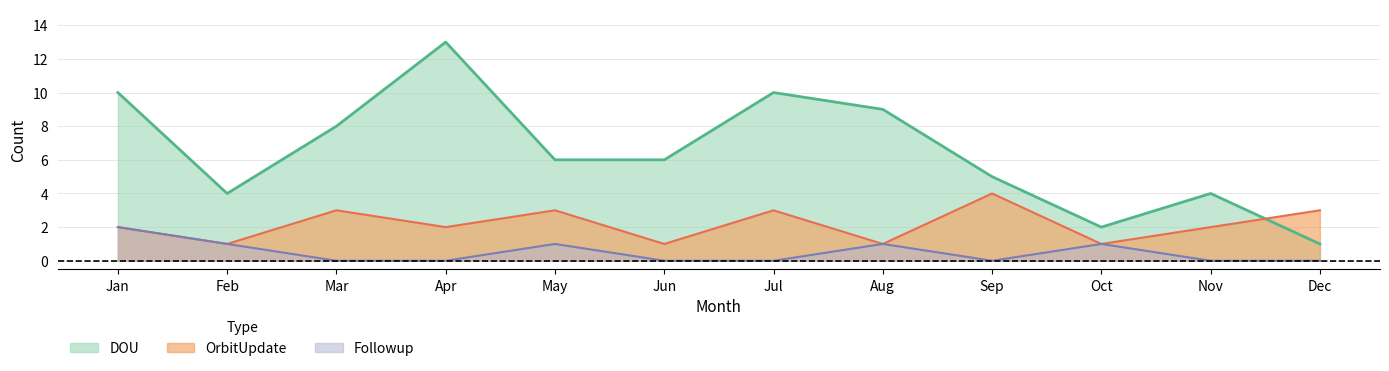

At how many categories does at least one series exceed 2?

11